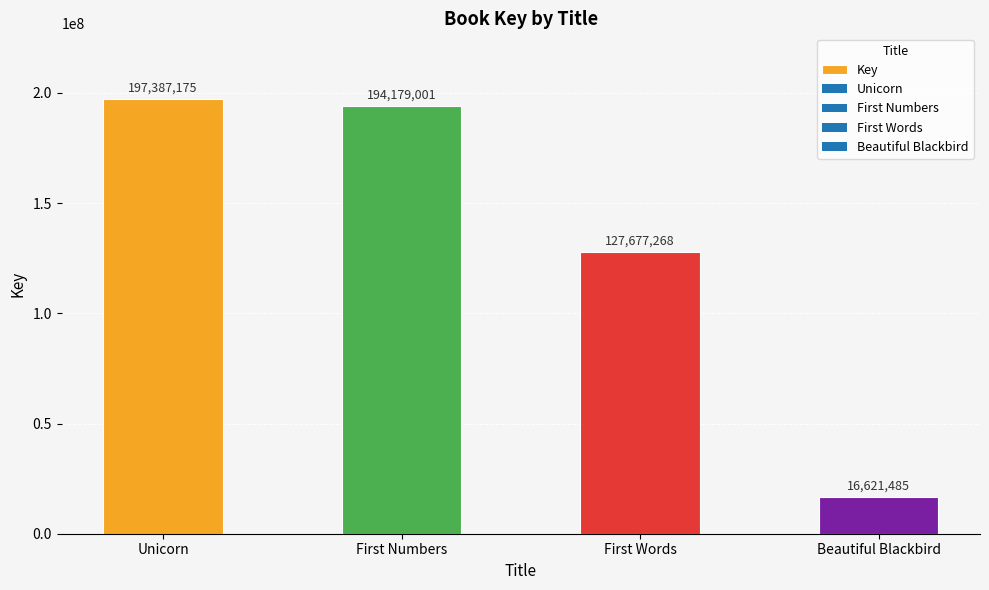

Reading left to right, extract all data points from this chart.

Unicorn=197387175	First Numbers=194179001	First Words=127677268	Beautiful Blackbird=16621485